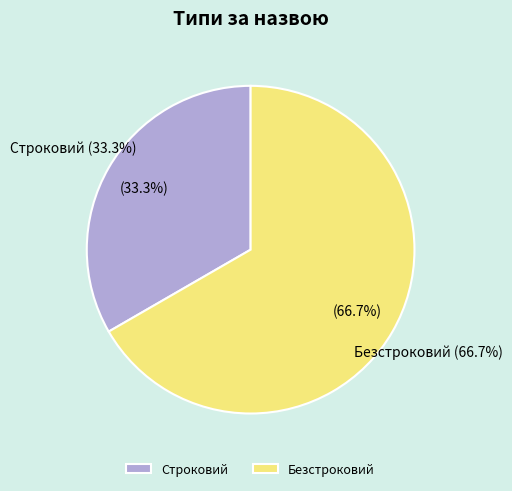

How many slices are in this pie chart?

2